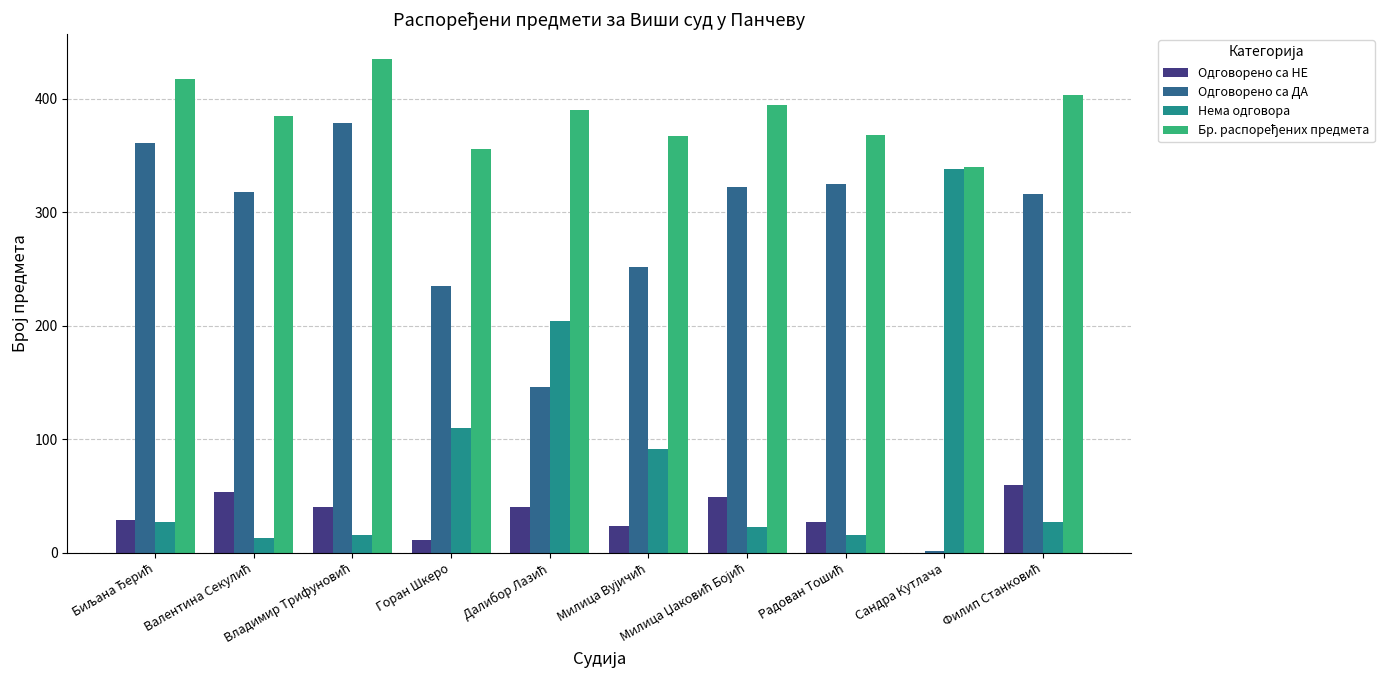

What is the sum of all Нема одговора values?

865